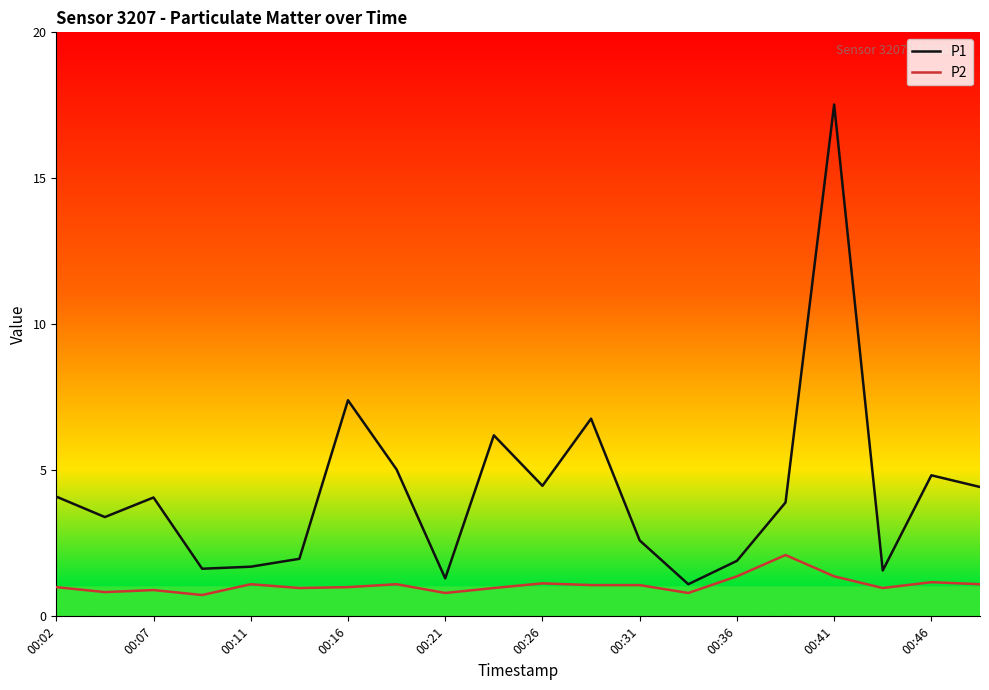

Which series has the largest range (max minus min)?

P1